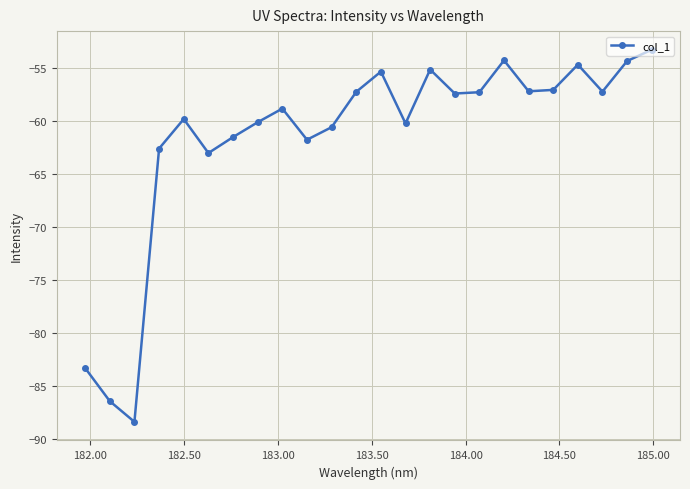

How many points are higher than both their immediate neighbors (excluding endpoints)?

6